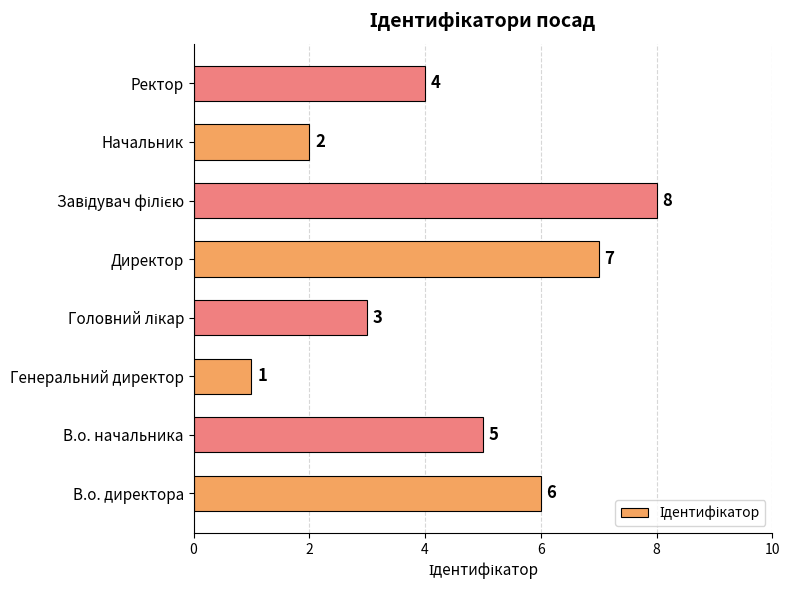

Reading top to bottom, transcribe all the data shown in this chart.

4	2	8	7	3	1	5	6